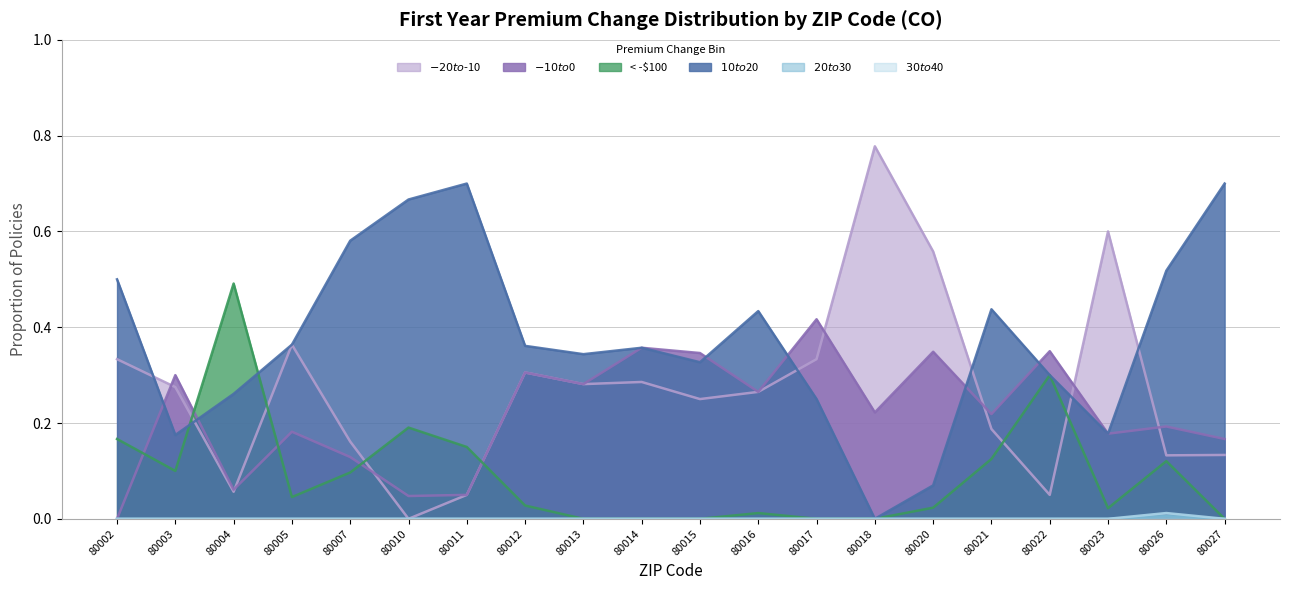

True or false: $30 to $40 and $10 to $20 cross at least once.

False